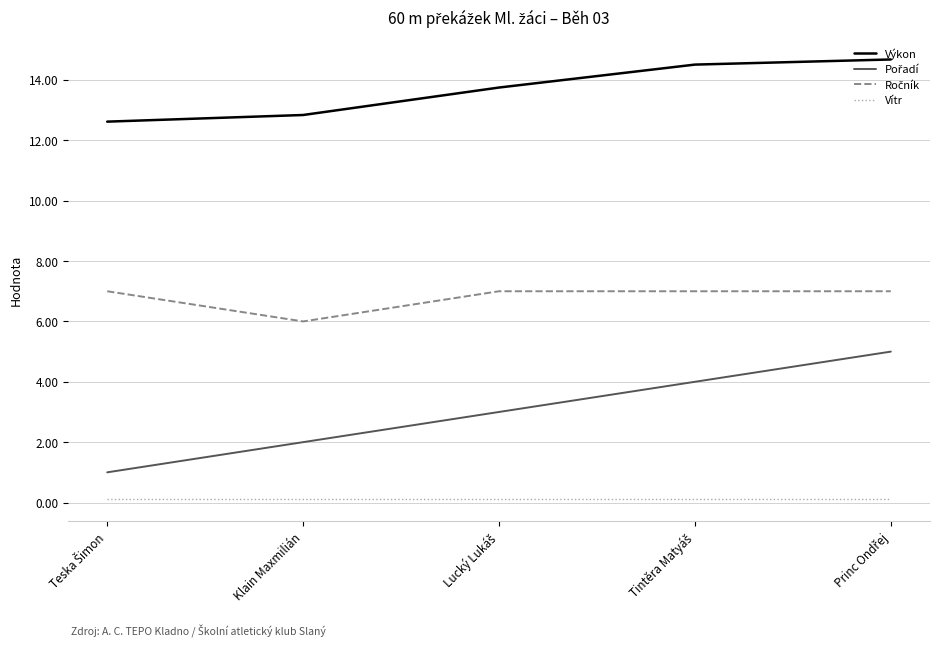

Which series has the largest total across all categories?

Výkon